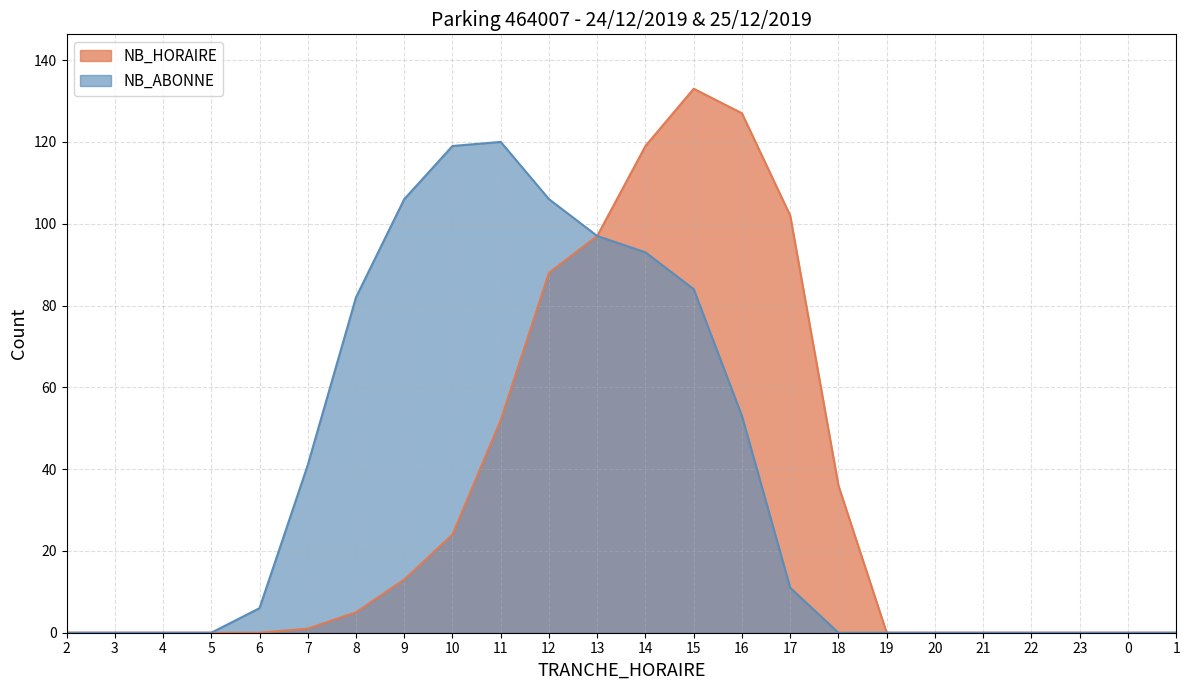

The NB_ABONNE series shows 2 at 6. True or false?

False